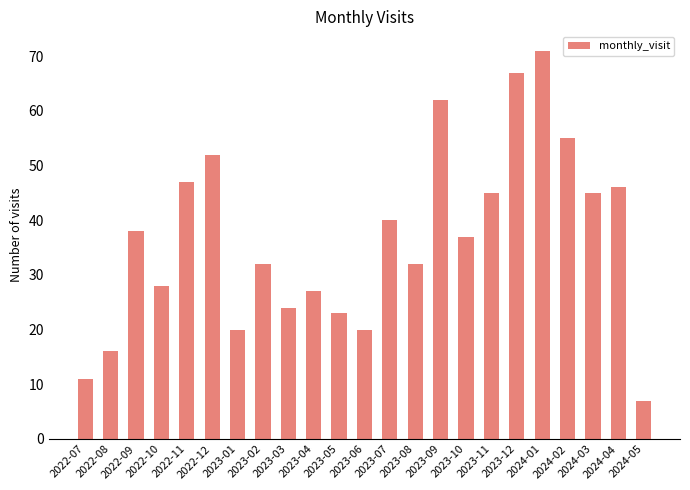

What is the sum of all values?

845